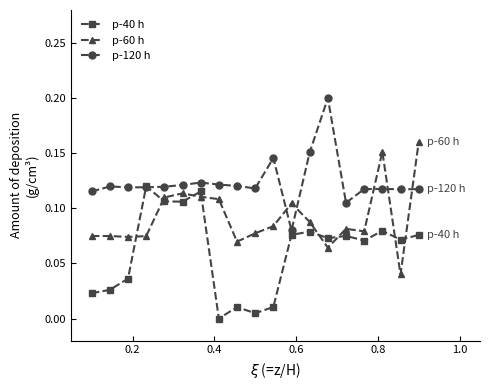

List the series in order of their overall mean, highest first.

p-120 h, p-60 h, p-40 h